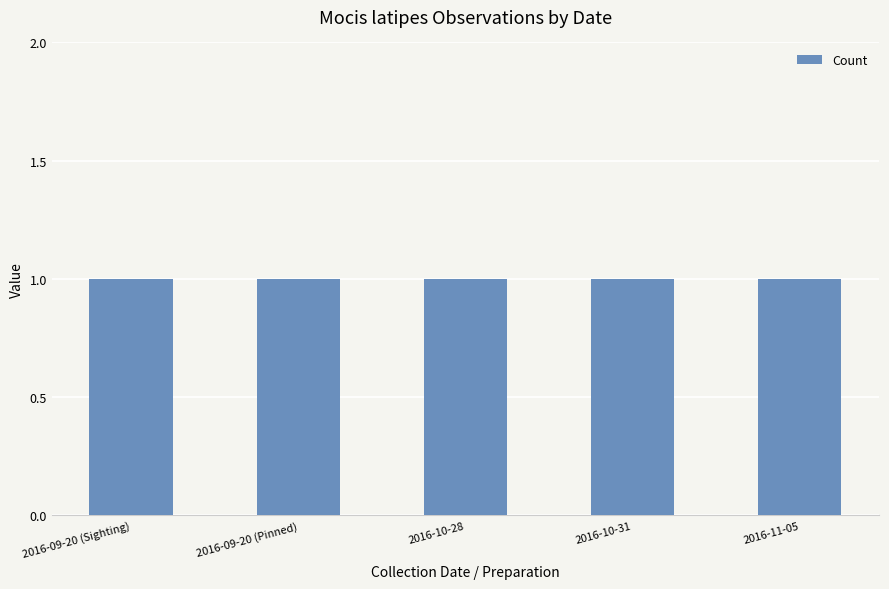

What is the label of the 3rd bar from the left?

2016-10-28